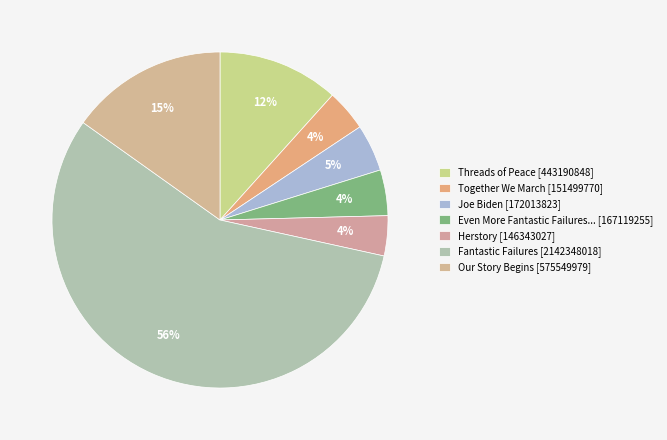

How many segments does this pie chart have?

7